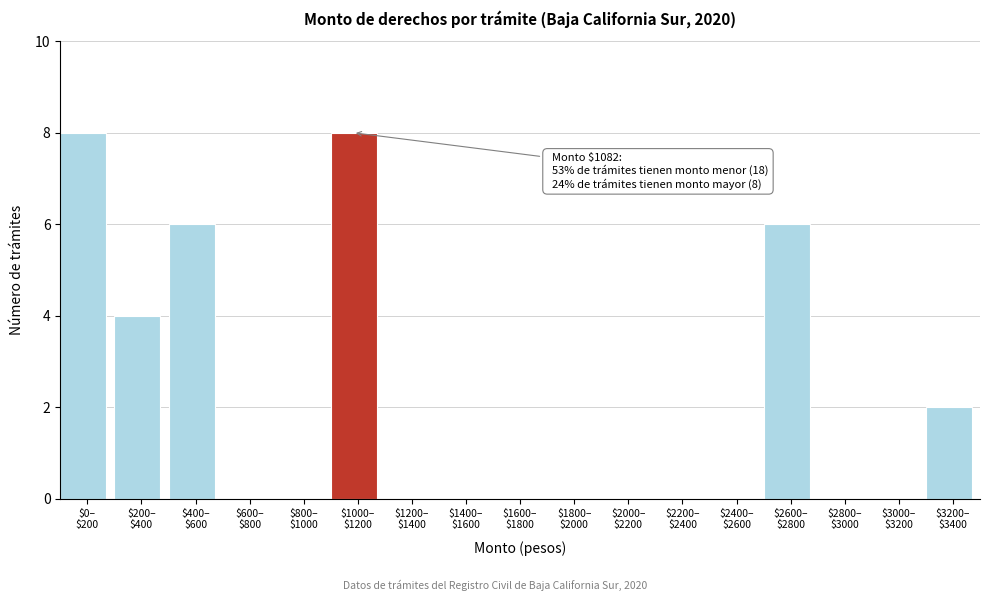

What is the maximum value shown in the chart?

8